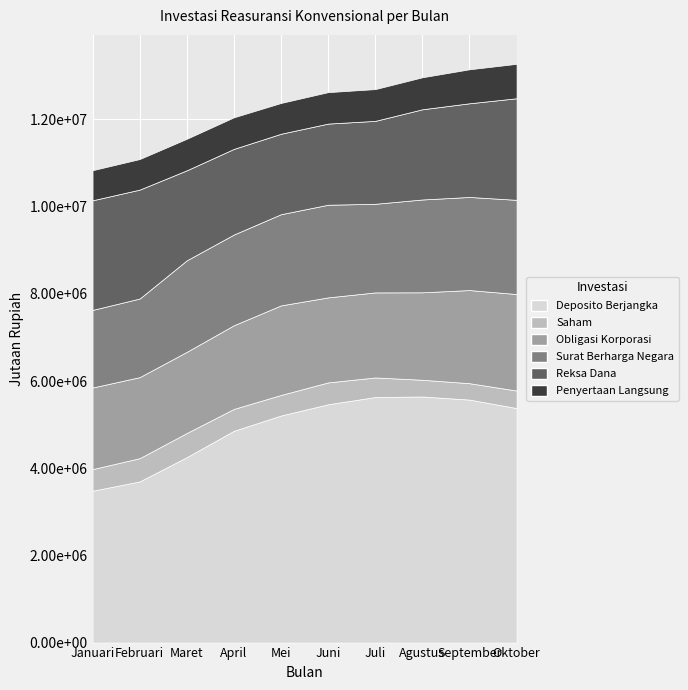

Which has a higher value, April or September?

September